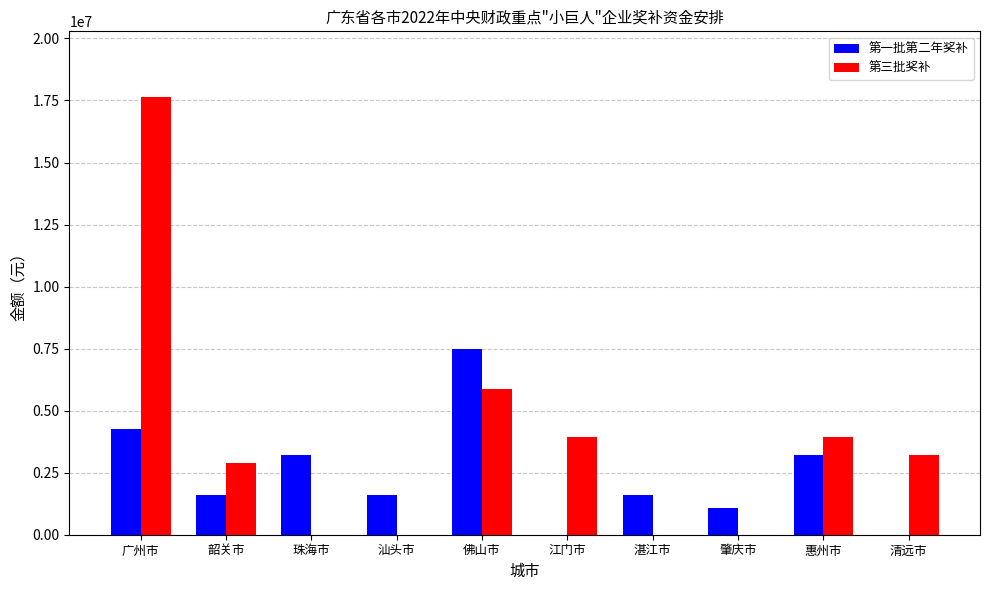

Where is 第三批奖补 nearest to the value 8820000?

佛山市